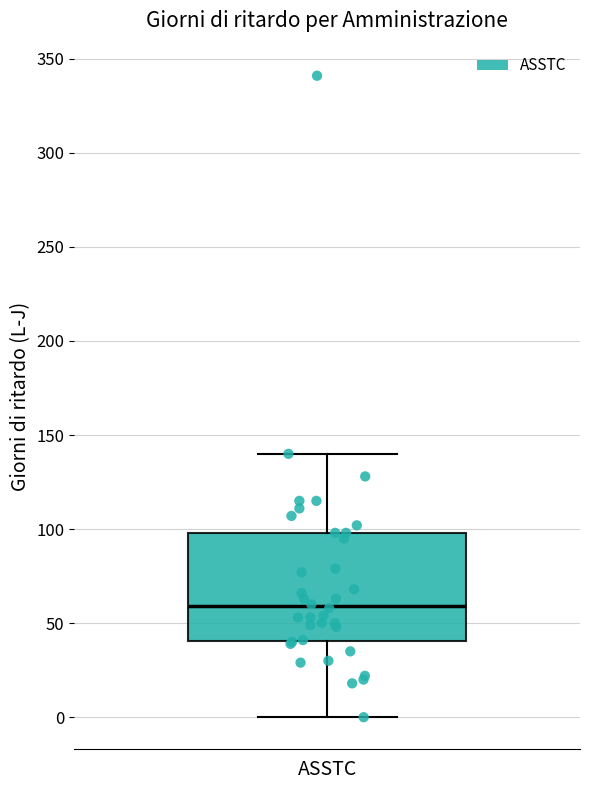

Where is the lower edge of the box for ASSTC on the y-axis? The values are not printed on the chart, so give them approximately, as read against the axis.

40